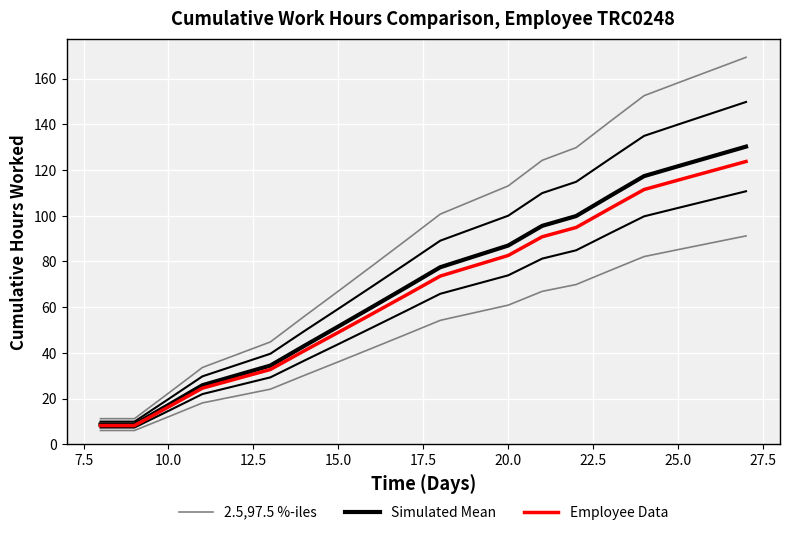

Is it true that Employee Data equals 11.4 at 10.0?

False